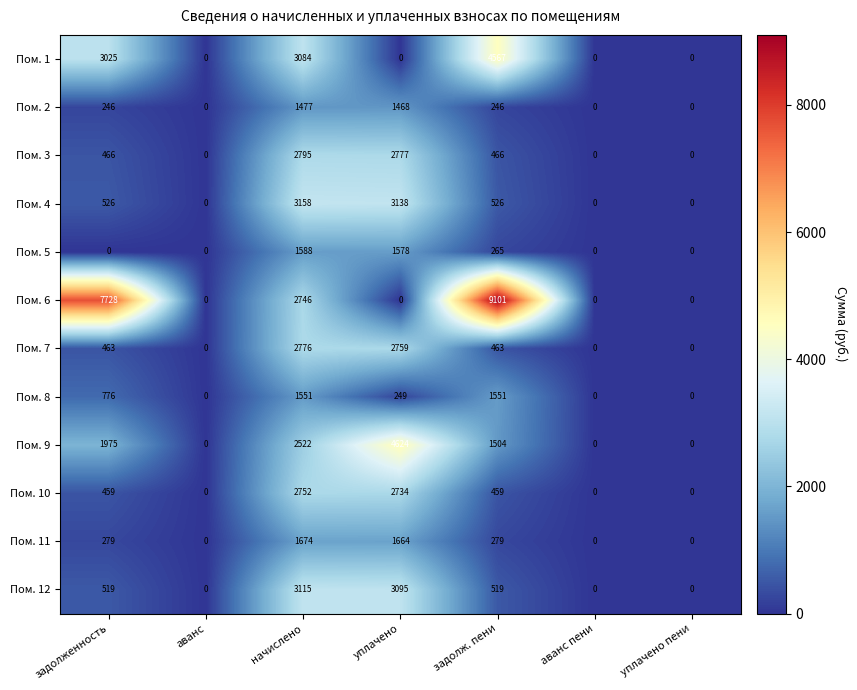

How many categories are shown in the chart?

7